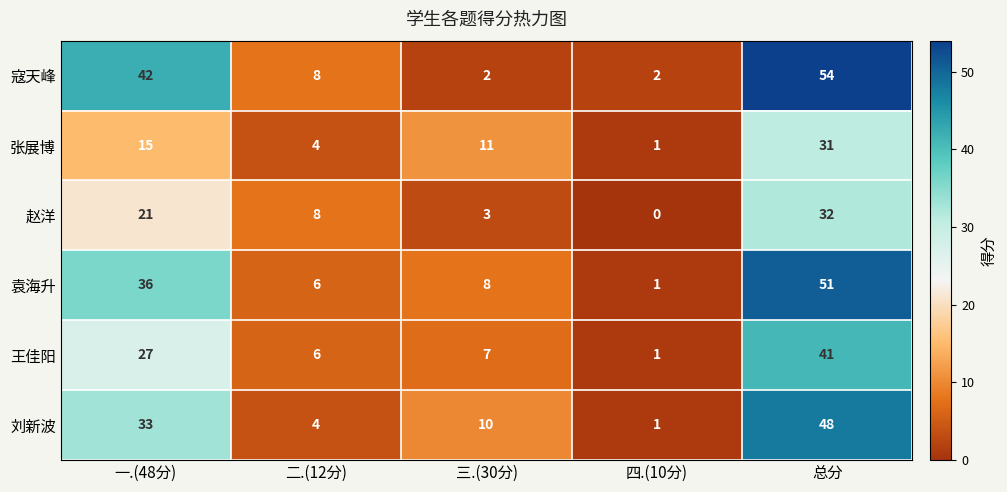

At 一.(48分), list the series in order from smallest to largest.

张展博, 赵洋, 王佳阳, 刘新波, 袁海升, 寇天峰